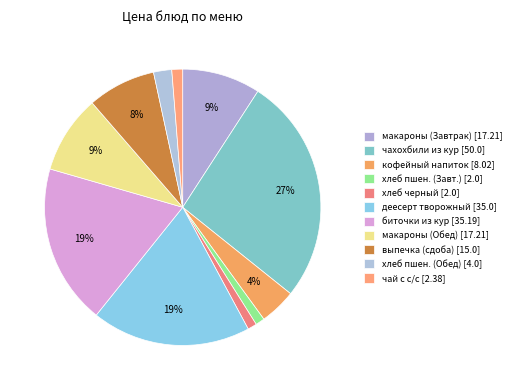

Count the number of slices in the pie.

11